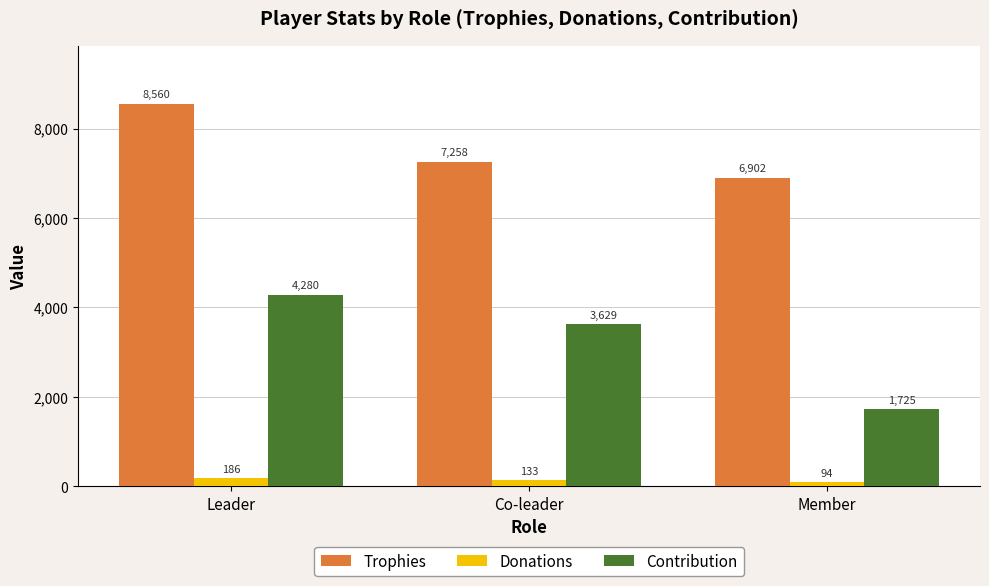

Is it true that Trophies equals 6902 at Member?

True